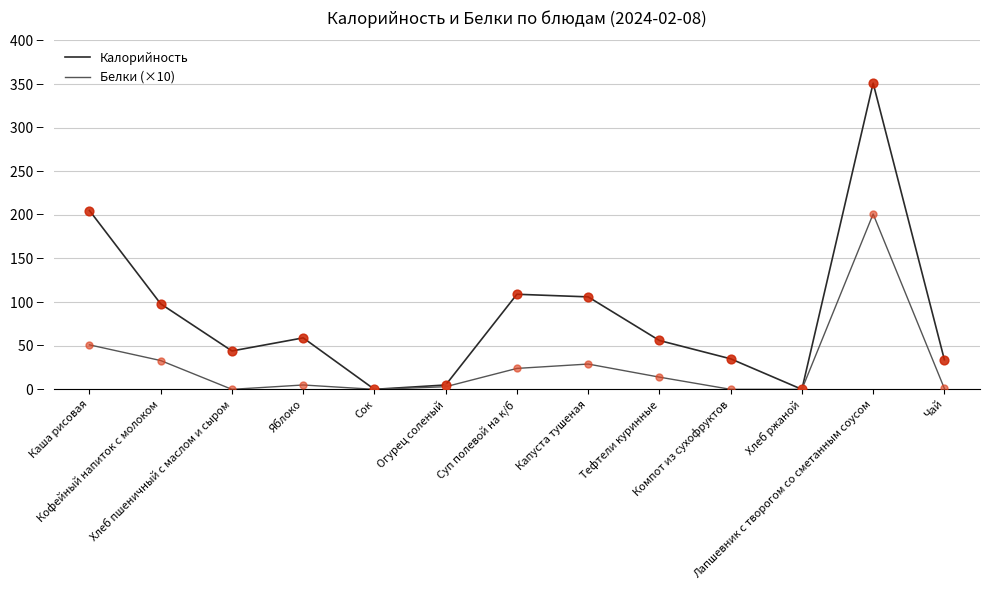

At how many categories does at least one series exceed 190?

2